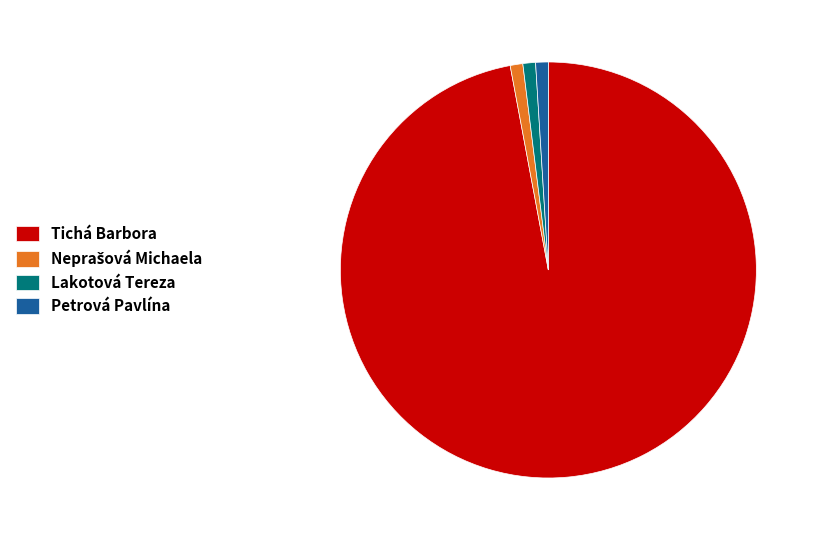

Which slice is the largest?

Tichá Barbora